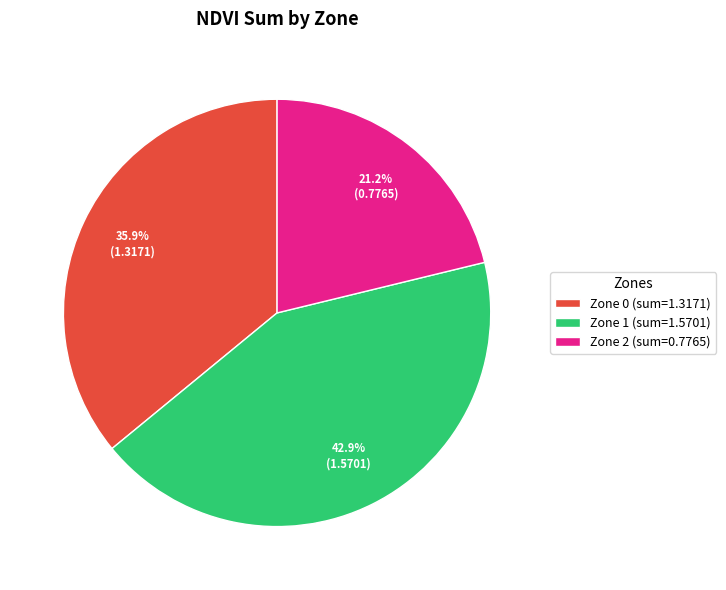

Which has a higher value, Zone 0 (sum=1.3171) or Zone 1 (sum=1.5701)?

Zone 1 (sum=1.5701)